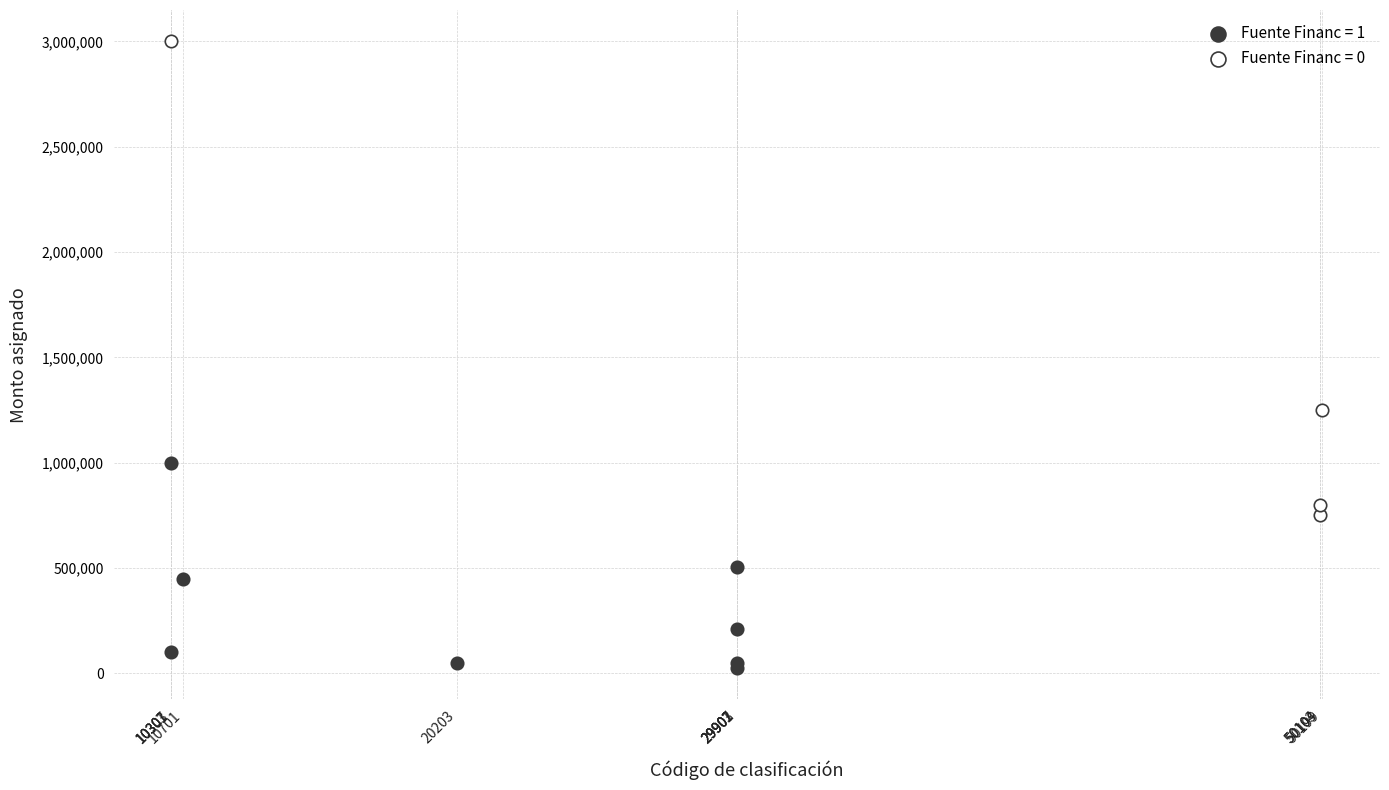

Which series reaches the maximum Y coordinate?

Fuente Financ = 0